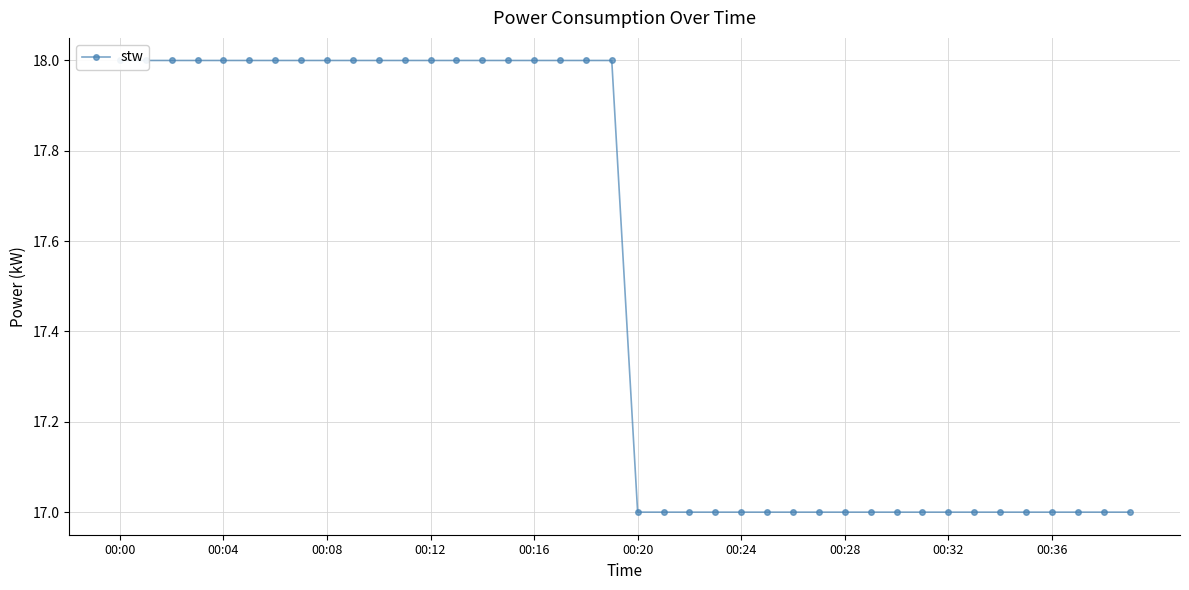

What is the average value?

18